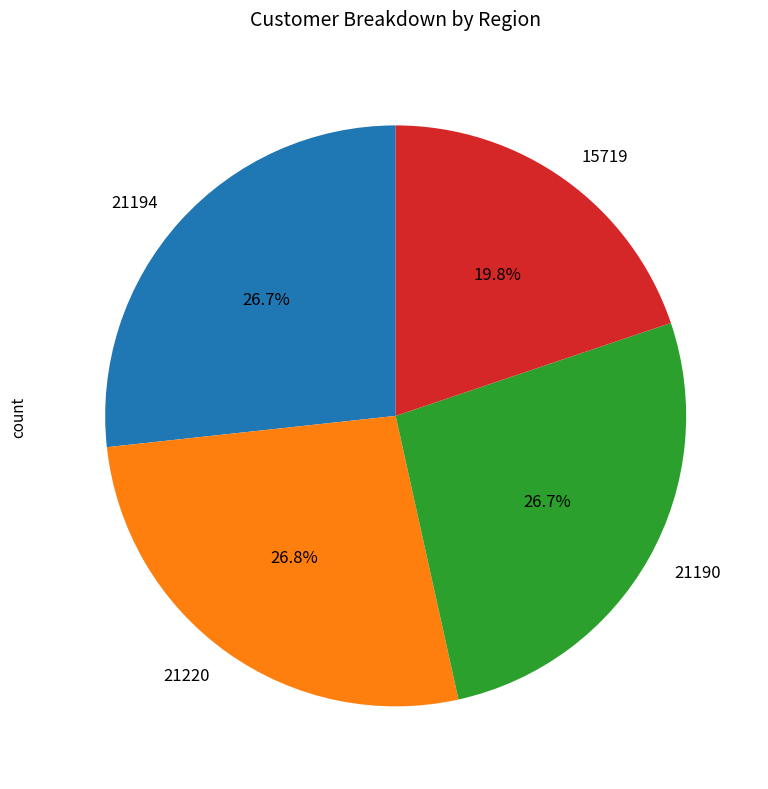

Count the number of slices in the pie.

4